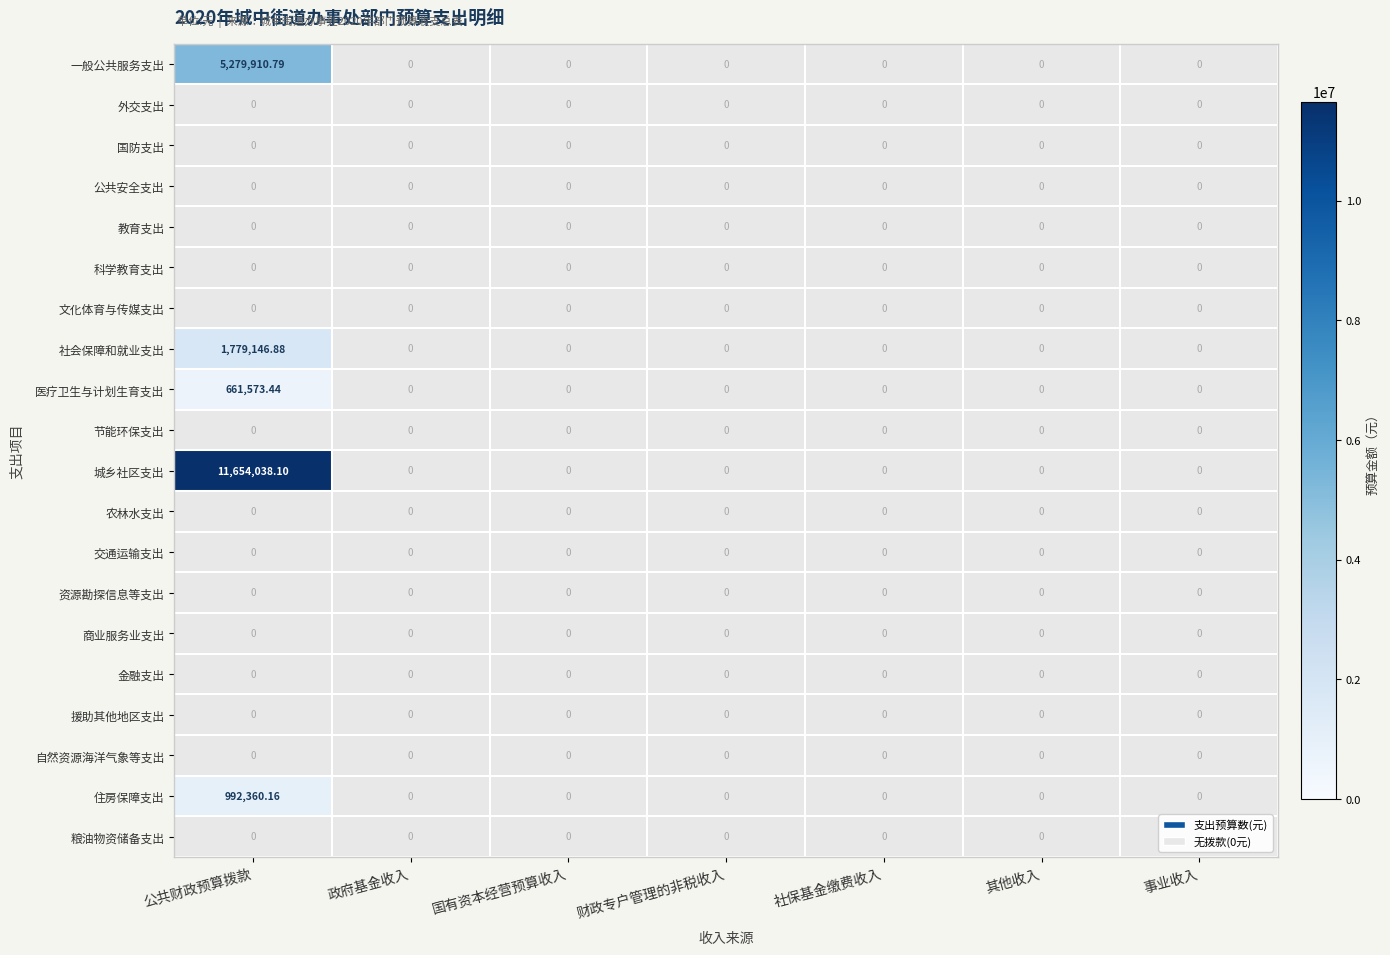

At how many categories does at least one series exceed 6587548?

1